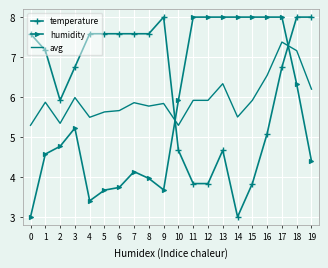

Rank the series at 16 from lowest to highest value.

temperature, avg, humidity